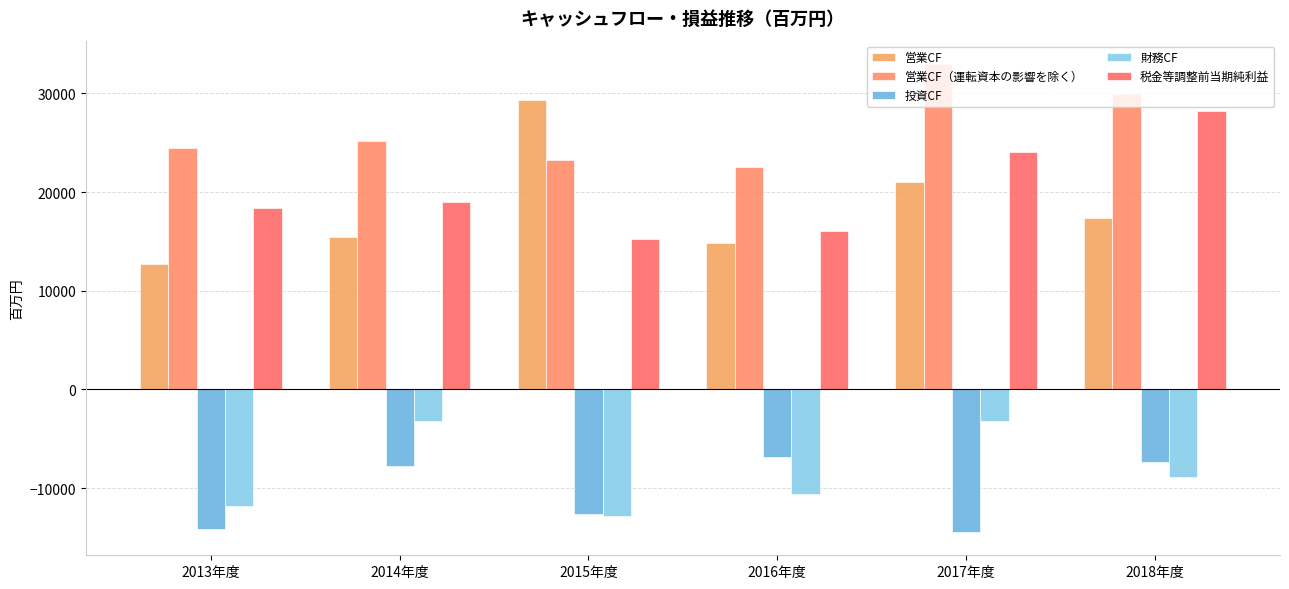

Are the bars horizontal?

No